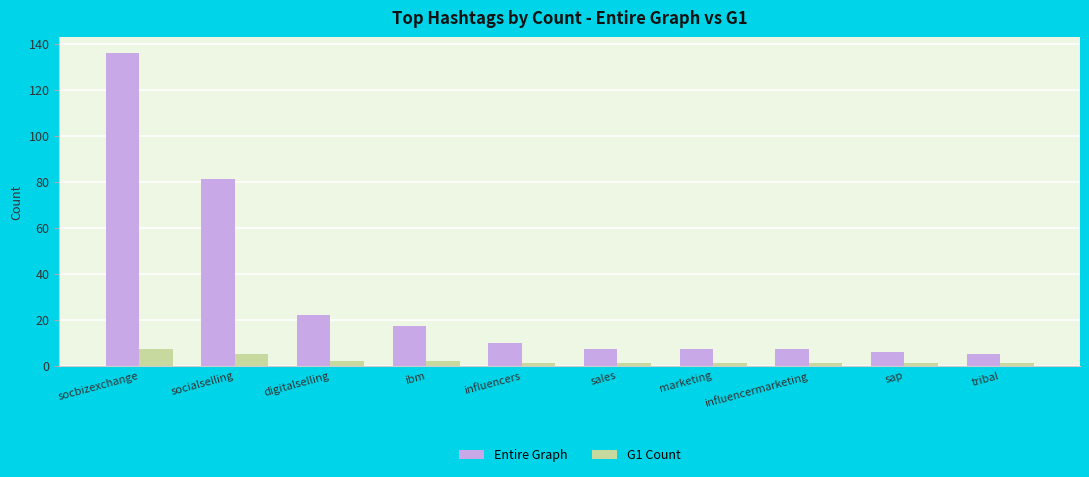

Which series has the largest total across all categories?

Entire Graph